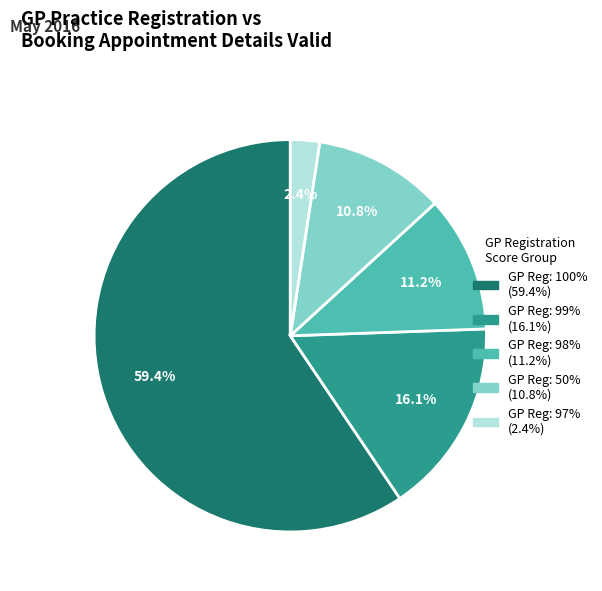

Is there a majority slice in this chart?

Yes